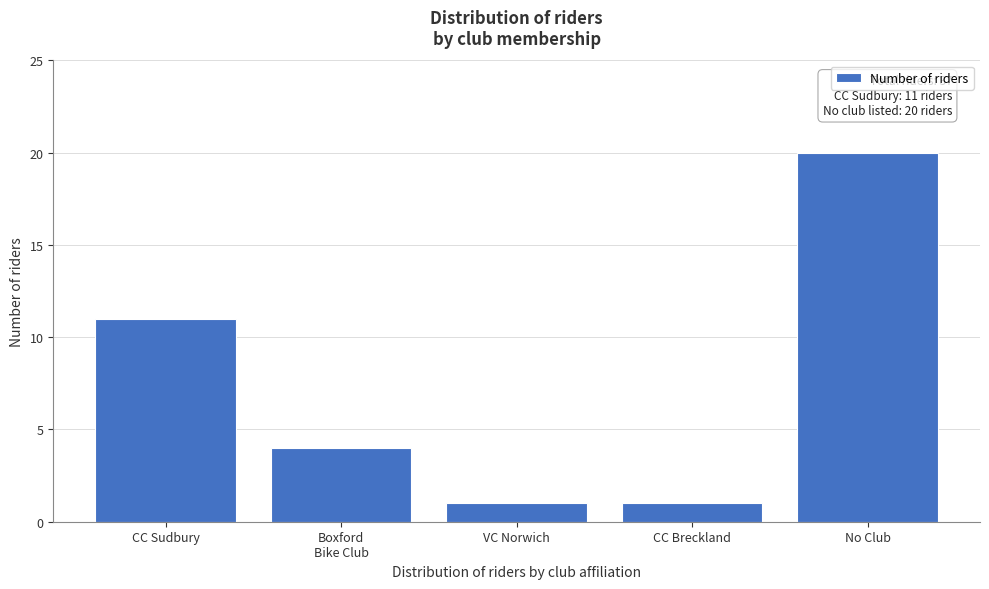

Reading left to right, list all the values displayed in this chart.

11	4	1	1	20